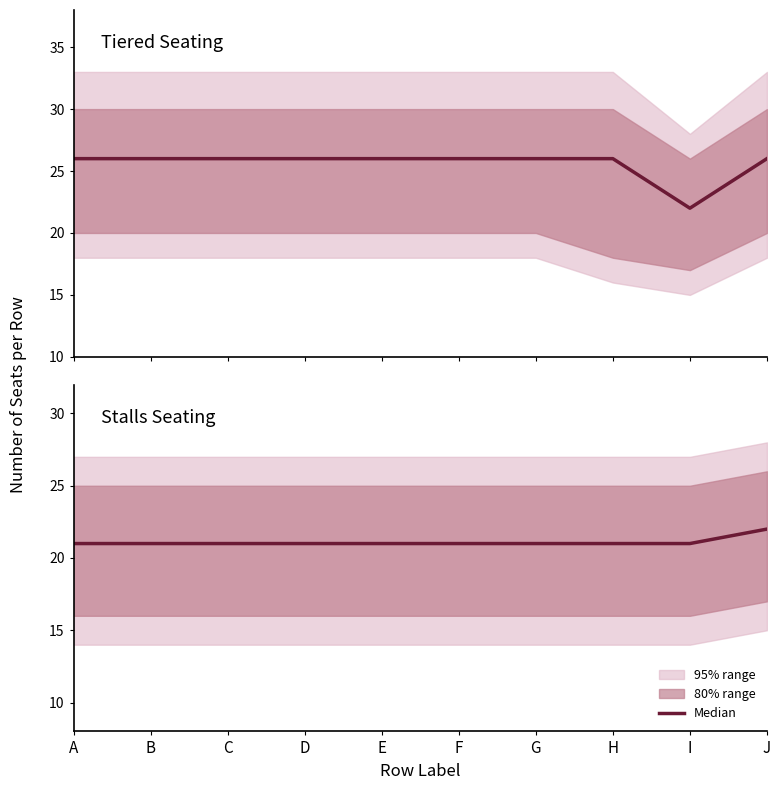

How many interior local valleys does the Tiered Seating series have?

1